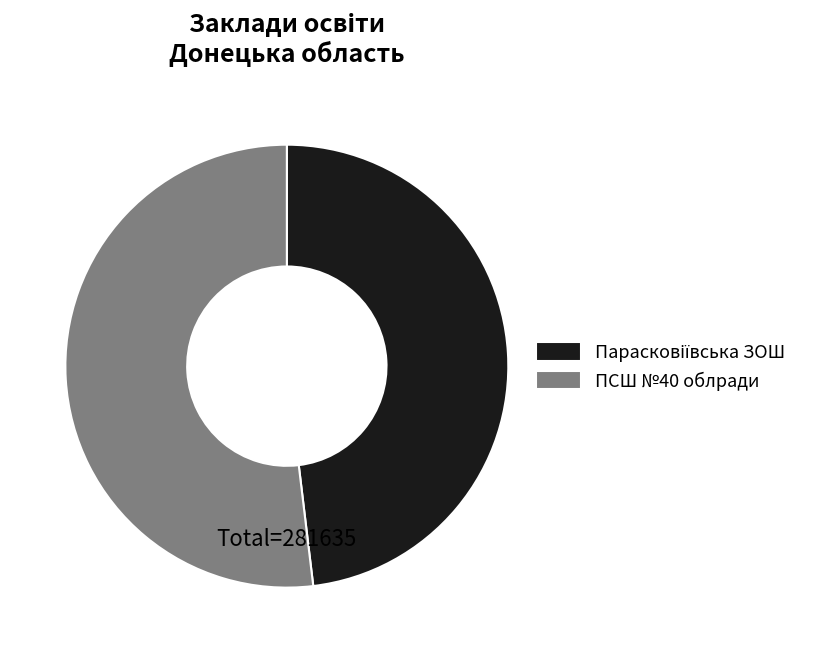

Is there any slice that represents more than half of the pie?

Yes